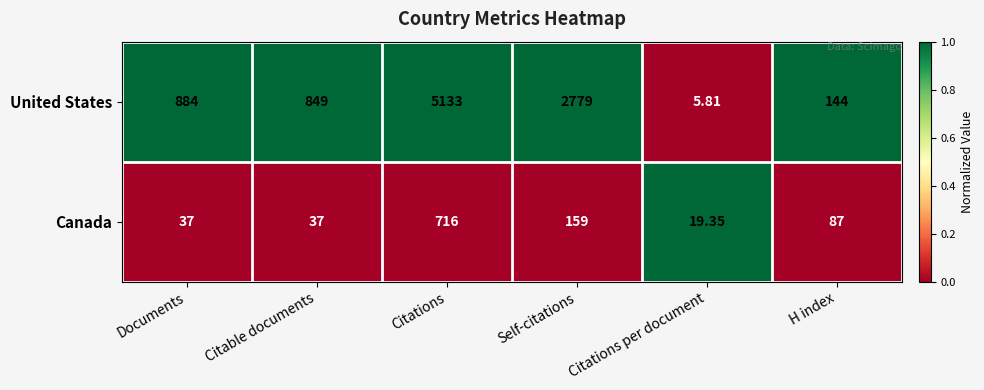

Which series has the widest spread of values?

United States